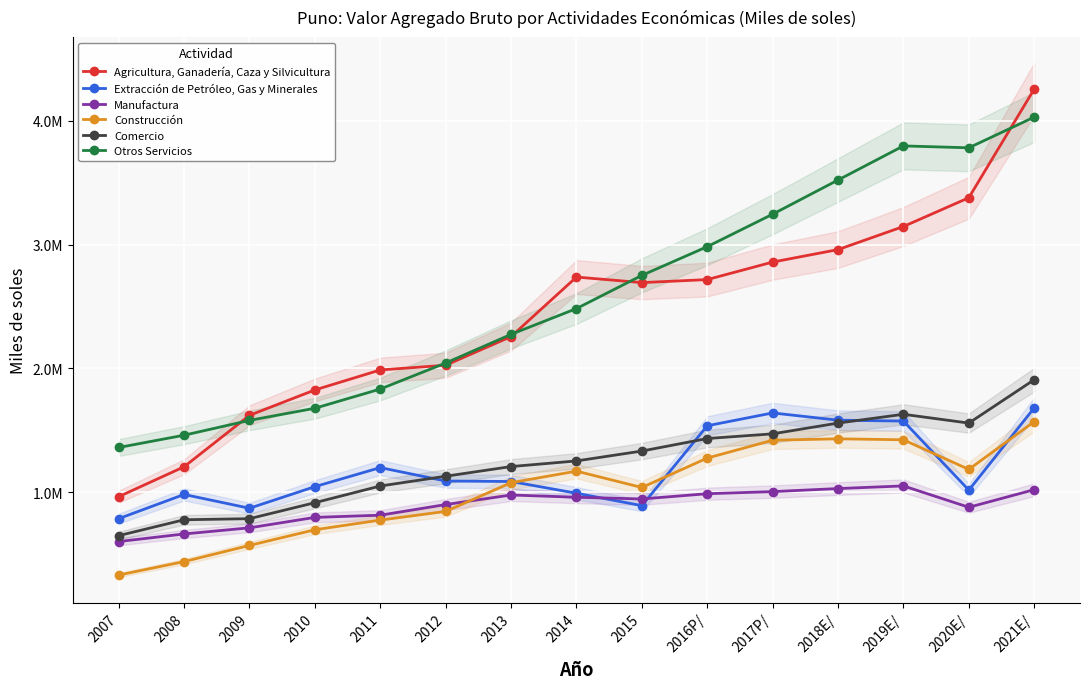

What value does the Otros Servicios series have at 2019E/, to the nearest 100?

3796700